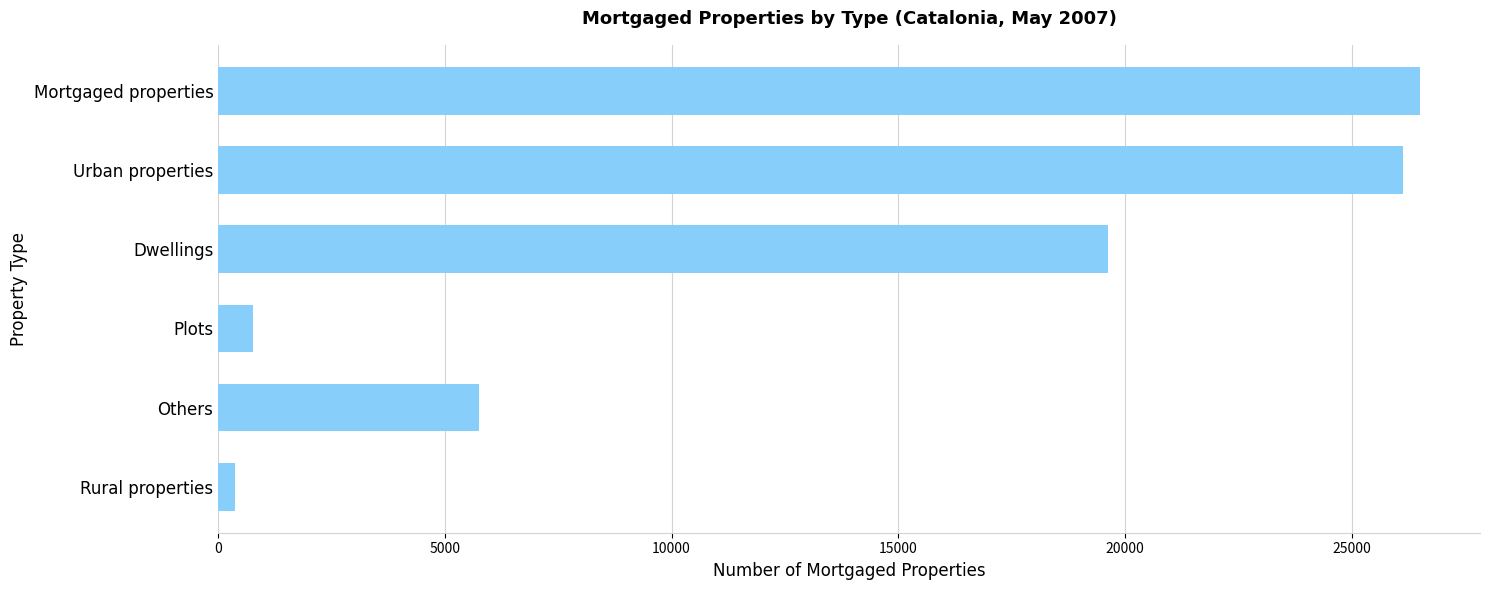

What is the difference between the maximum and second lowest values?

25743